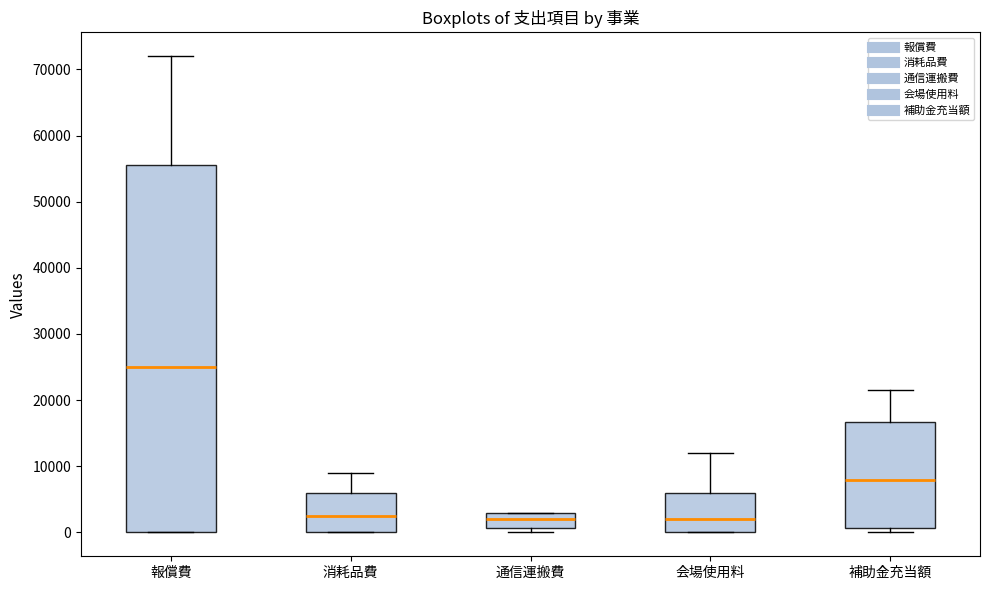

Reading left to right, transcribe this box plot: for each box, give where its median line is, the range the box spans, and where its two whiskers end, as read against the y-axis. The values are not printed on the chart, so give them approximately, as read against the axis.

報償費: median 25000, box 0 to 56000, whiskers 0 to 72000
消耗品費: median 3000, box 0 to 6000, whiskers 0 to 9000
通信運搬費: median 2000, box 1000 to 3000, whiskers 0 to 3000
会場使用料: median 2000, box 0 to 6000, whiskers 0 to 12000
補助金充当額: median 8000, box 1000 to 17000, whiskers 0 to 22000